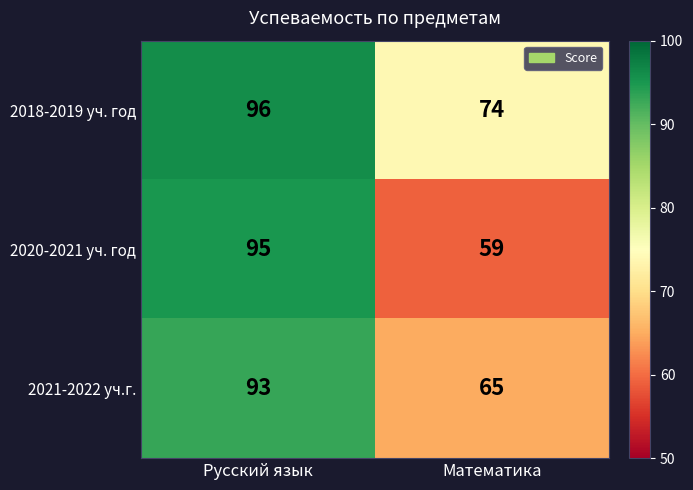

Which category has the highest value across all series?

Русский язык